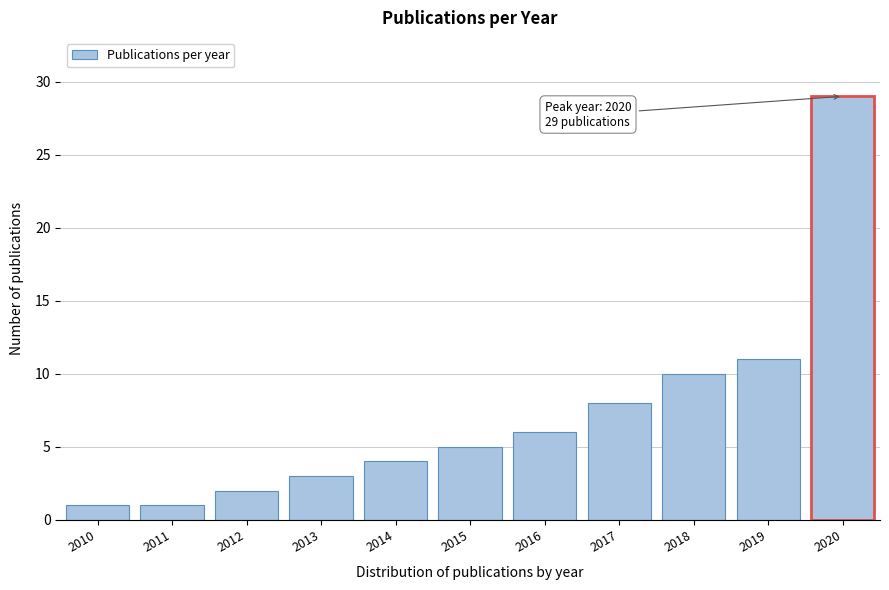

Reading right to left, transcribe all the data shown in this chart.

29	11	10	8	6	5	4	3	2	1	1